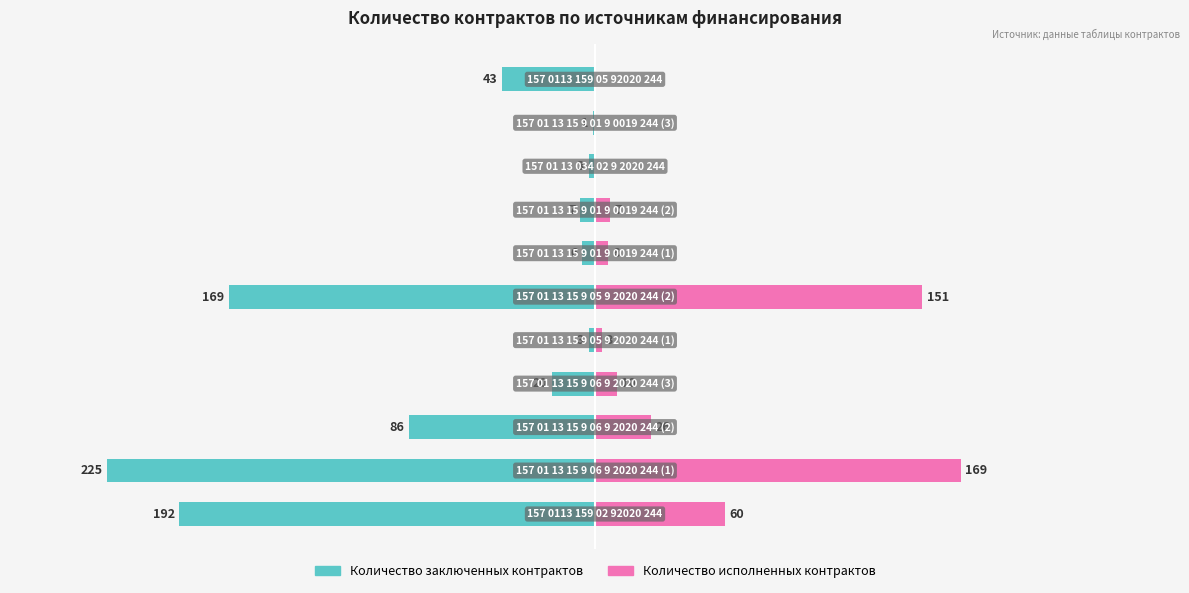

Reading left to right, list all the values displayed in this chart.

Количество заключенных контрактов: -192	-225	-86	-20	-3	-169	-6	-7	-3	-1	-43
Количество исполненных контрактов: 60	169	26	10	3	151	6	7	0	0	0